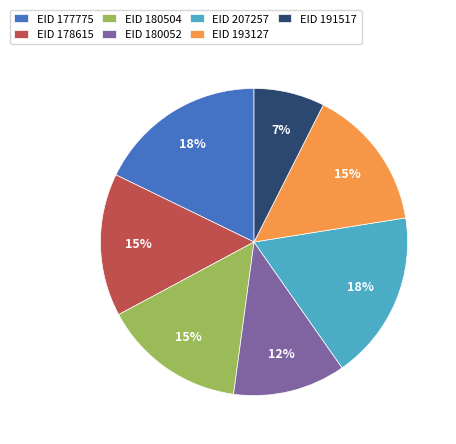

To the nearest percent, what percentage of the pie is EID 177775?

18%